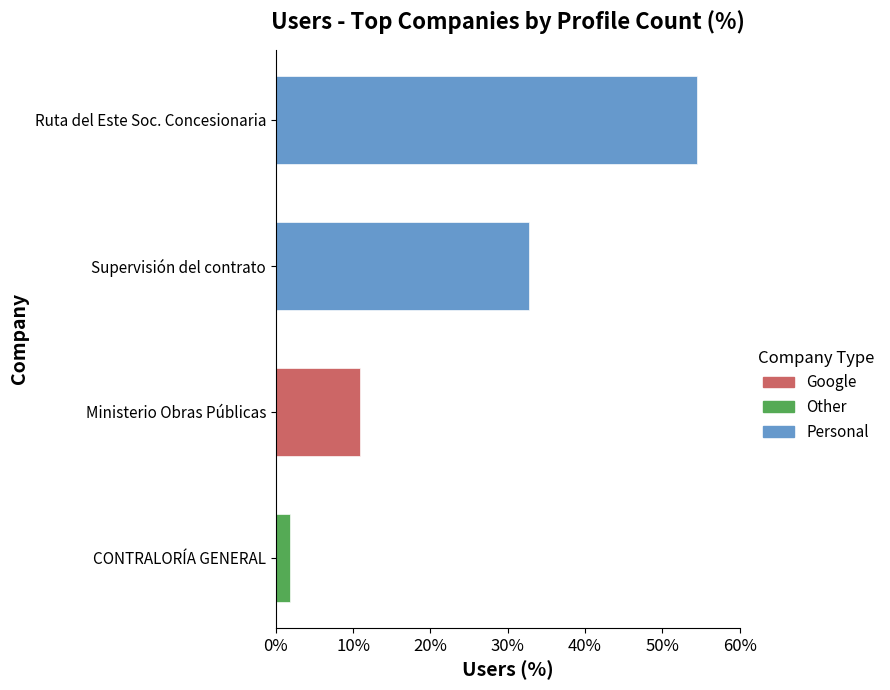

Between Supervisión del contrato and Ruta del Este, which is larger?

Ruta del Este